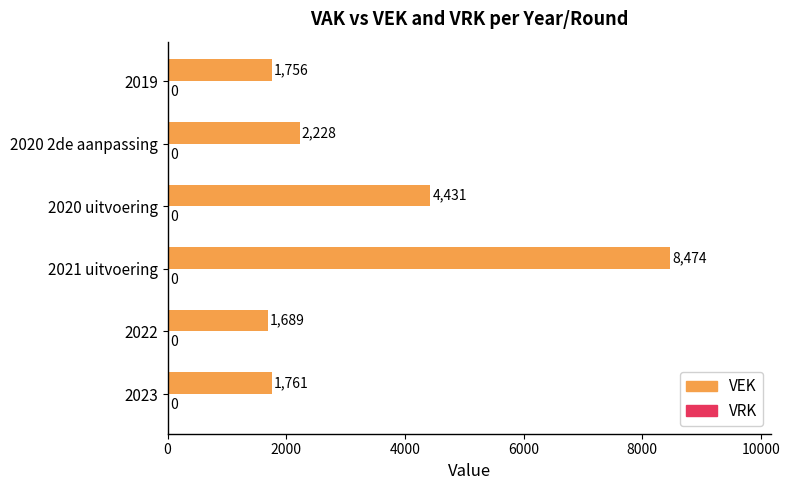

At which category does the chart reach its peak across all series?

2021 uitvoering